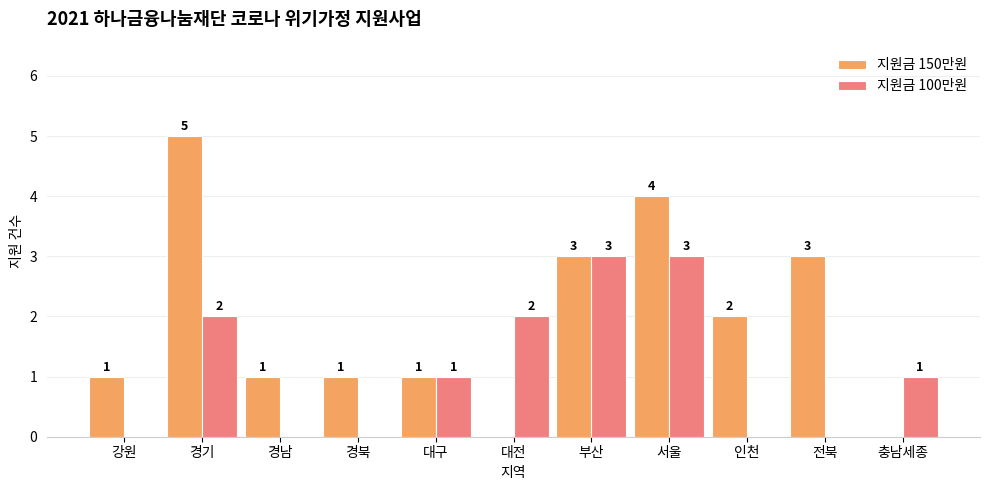

Reading right to left, extract all data points from this chart.

지원금 150만원: 충남세종=0	전북=3	인천=2	서울=4	부산=3	대전=0	대구=1	경북=1	경남=1	경기=5	강원=1
지원금 100만원: 충남세종=1	전북=0	인천=0	서울=3	부산=3	대전=2	대구=1	경북=0	경남=0	경기=2	강원=0